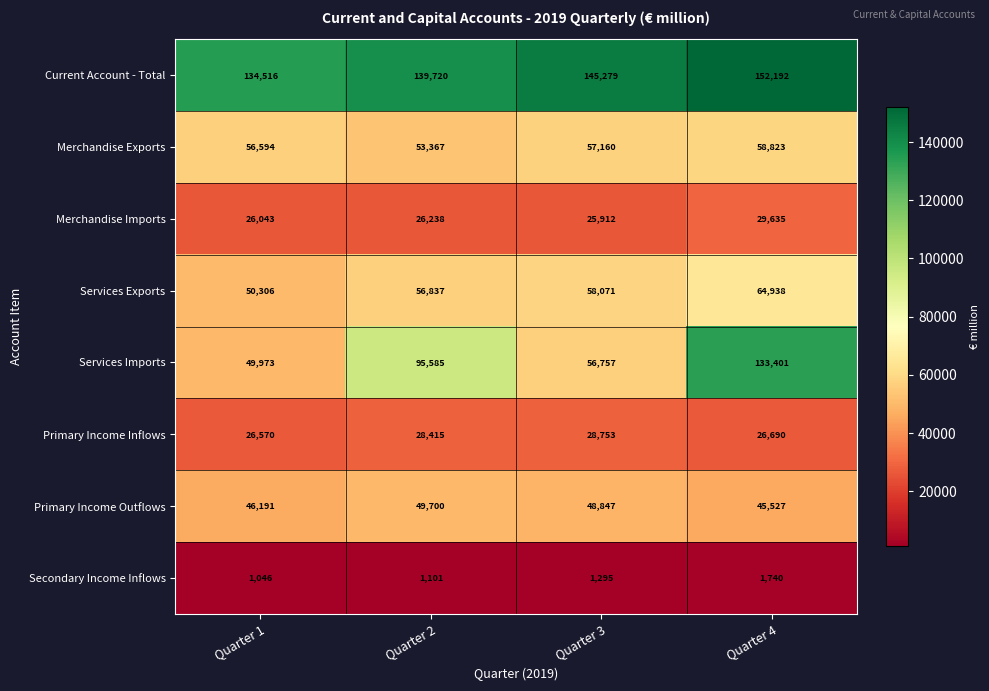

At how many categories does at least one series exceed 43007?

4